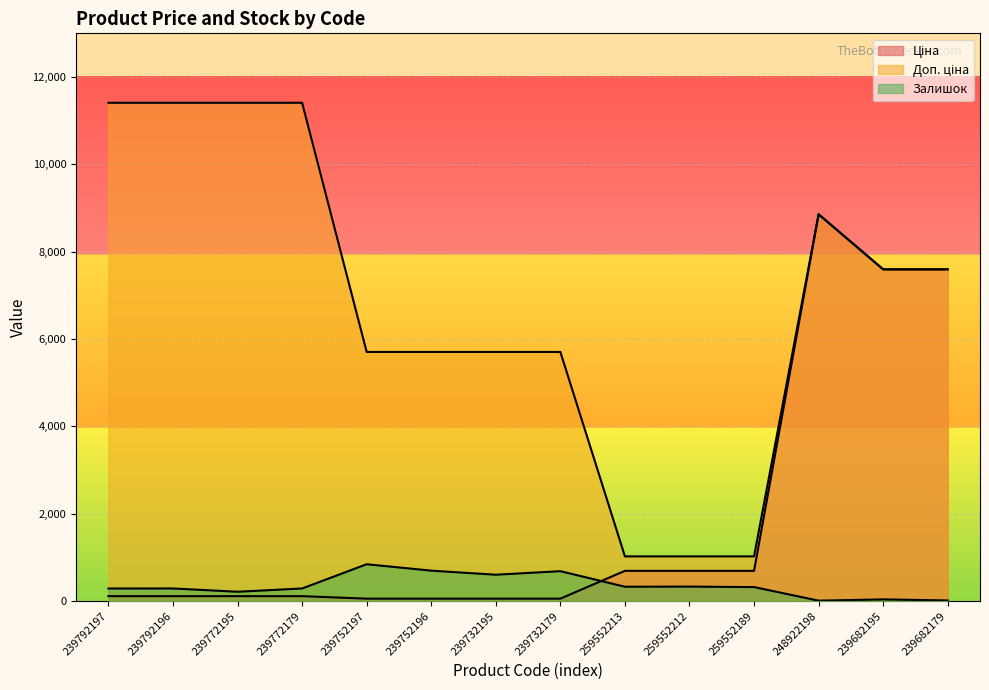

At 259552213, list the series in order from largest to smallest.

Доп. ціна, Ціна, Залишок